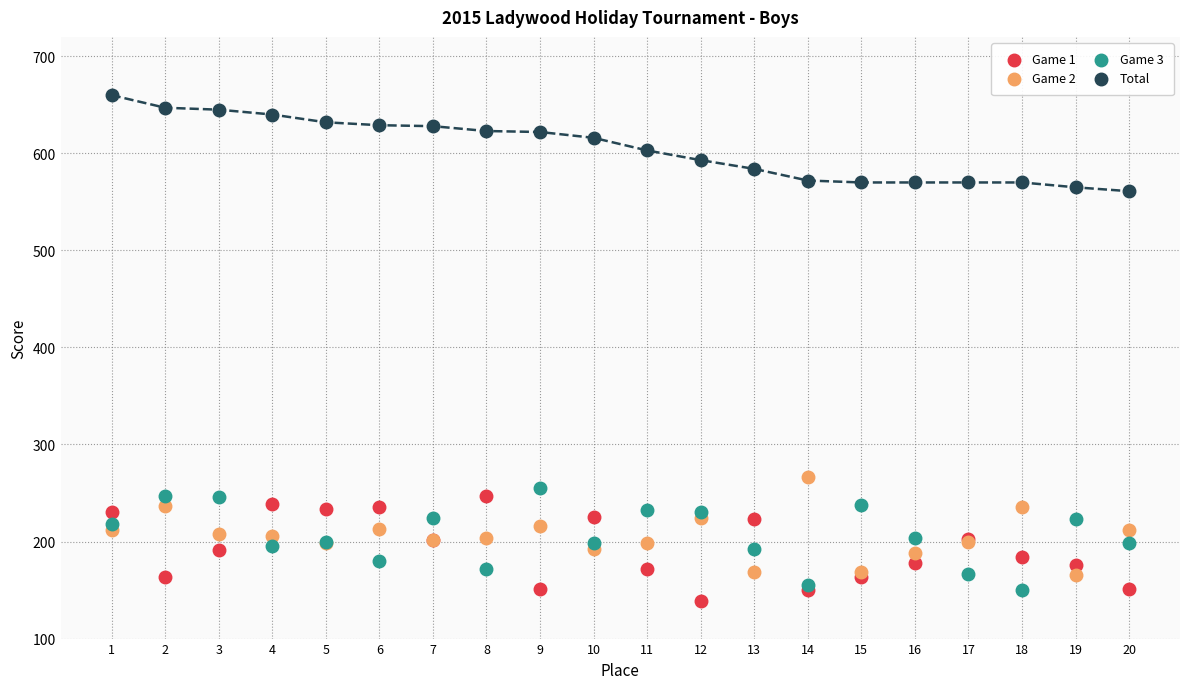

Across all series, what Y value is closest to 399?

267